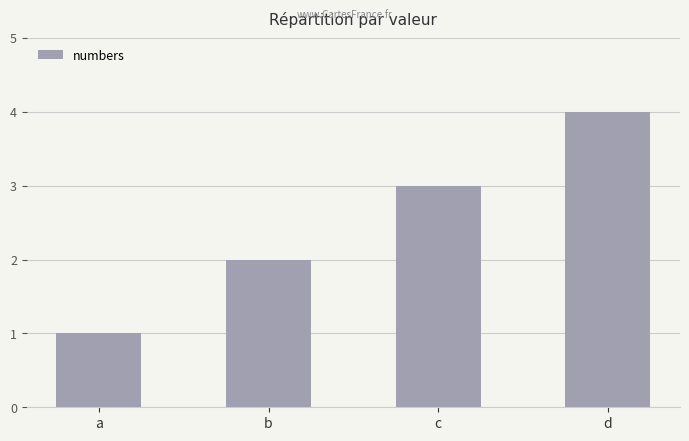

Reading left to right, extract all data points from this chart.

a=1	b=2	c=3	d=4